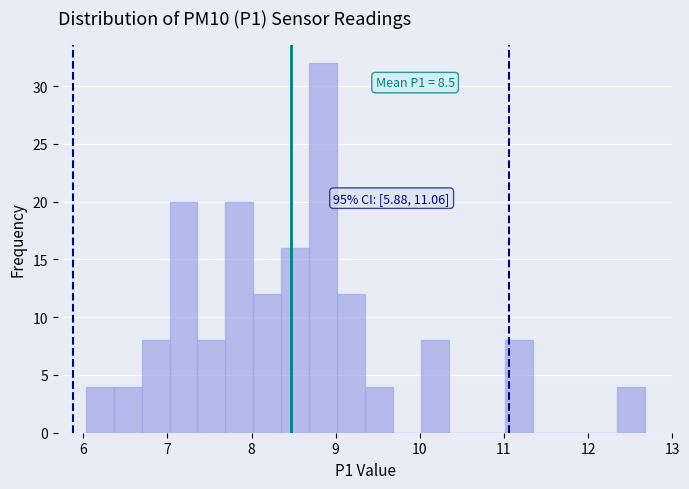

Around what value on the x-axis is the tallest bar? Give the approximate position of its centre, as read against the axis.

8.9